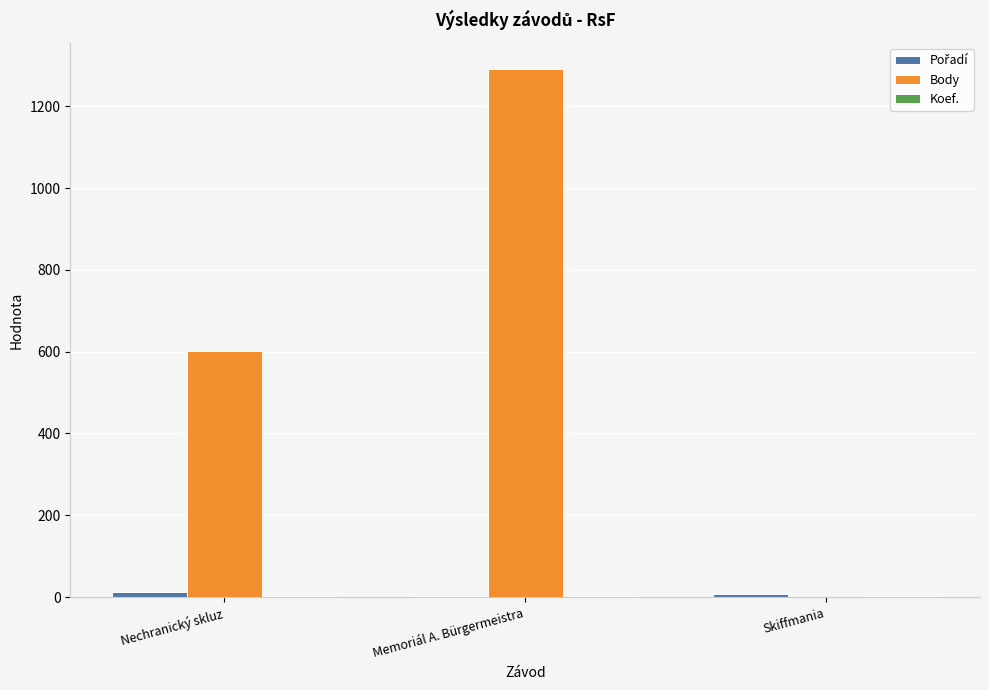

What is the maximum value shown in the chart?

1290